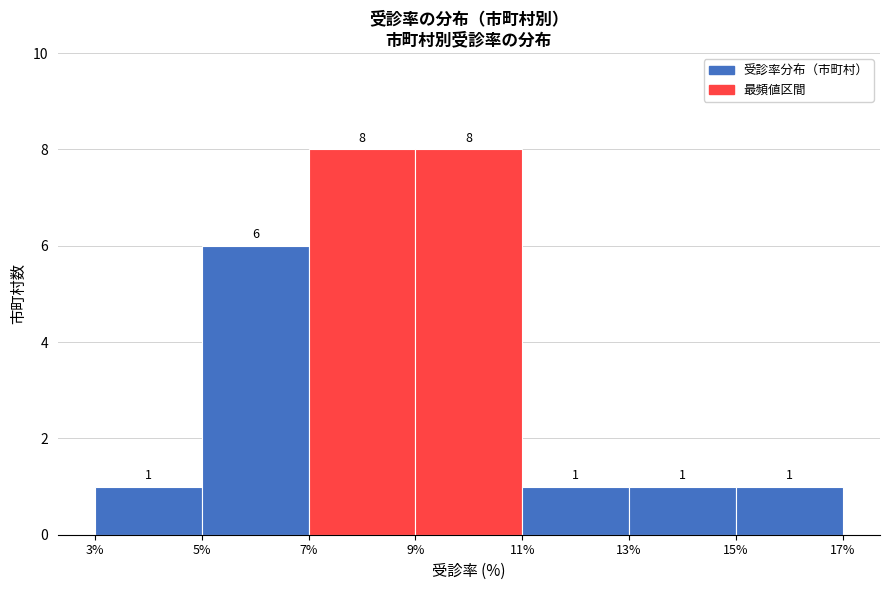

Reading left to right, list every bar in this chart as the range it spans on the x-axis followed by its height.

3% to 5%: 1
5% to 7%: 6
7% to 9%: 8
9% to 11%: 8
11% to 13%: 1
13% to 15%: 1
15% to 17%: 1